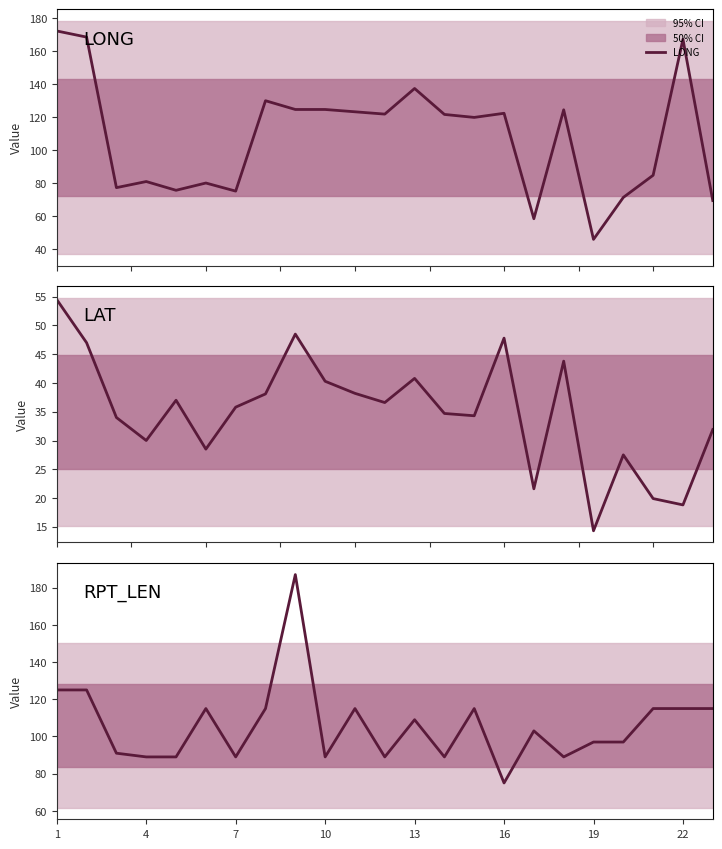

True or false: RPT_LEN and LAT intersect in this chart.

False